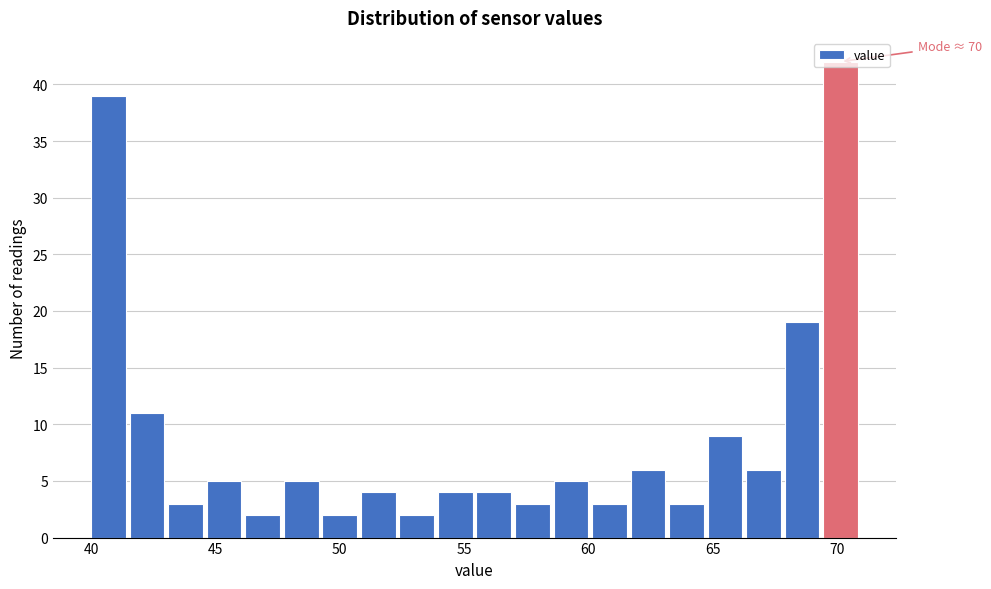

Around what value on the x-axis is the tallest bar? Give the approximate position of its centre, as read against the axis.

70.0